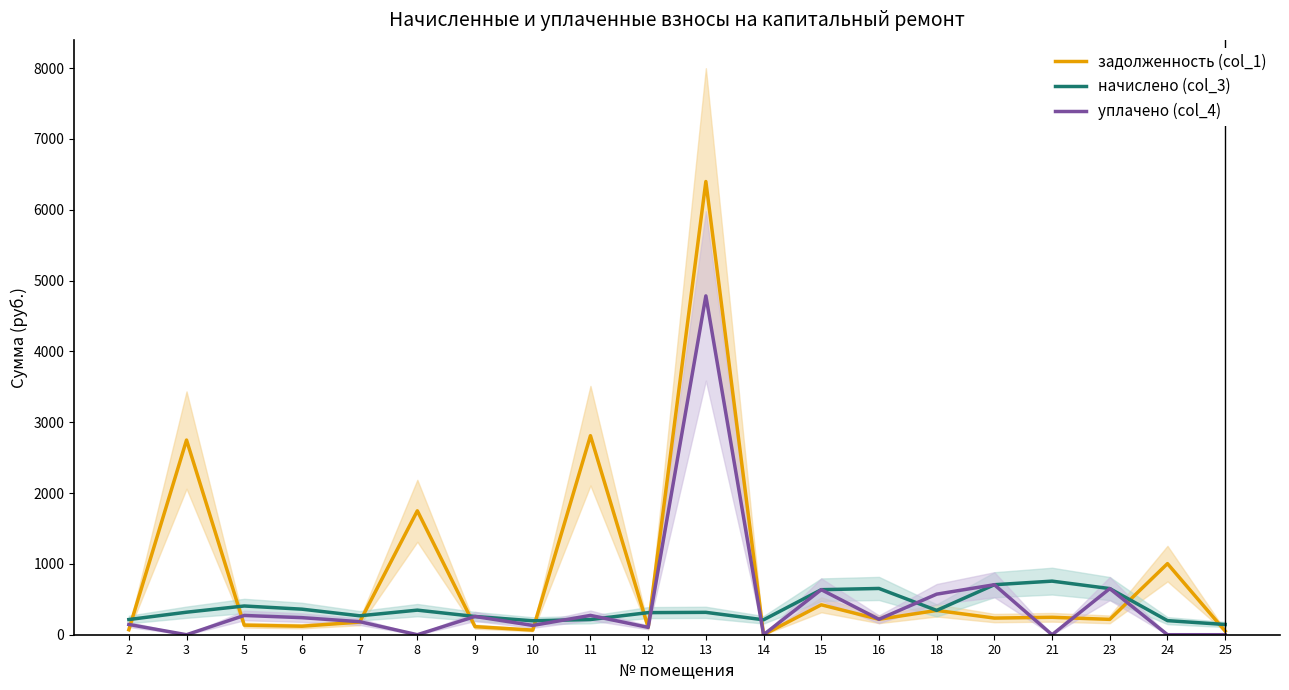

Which series ends up on top after the final intersection of начислено (col_3) and уплачено (col_4)?

начислено (col_3)